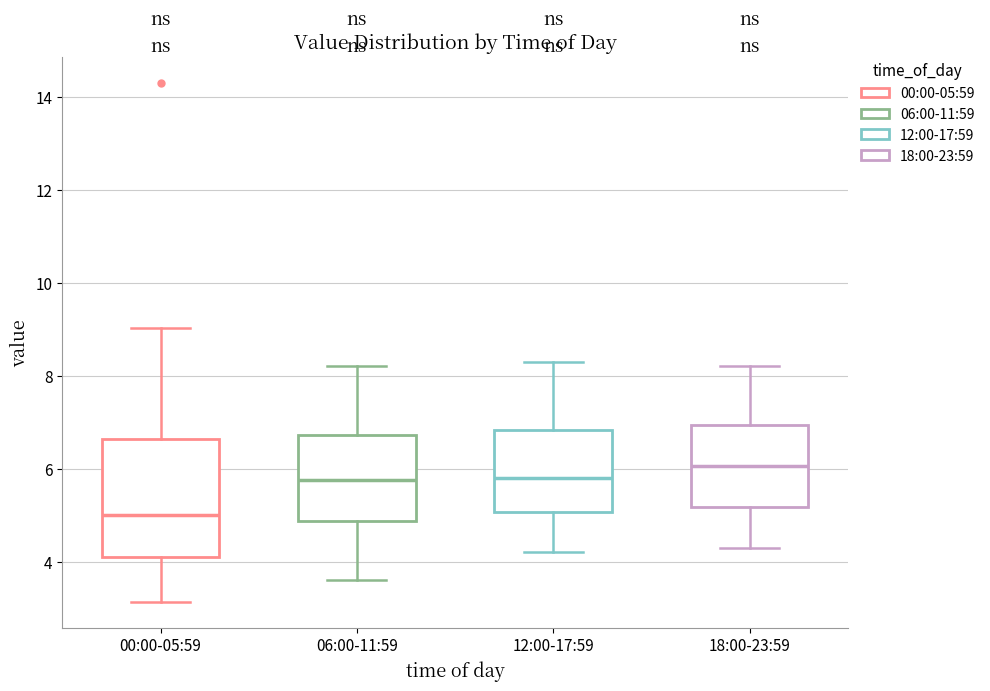

Reading left to right, transcribe this box plot: for each box, give where its median line is, the range the box spans, and where its two whiskers end, as read against the y-axis. The values are not printed on the chart, so give them approximately, as read against the axis.

00:00-05:59: median 5.0, box 4.2 to 6.6, whiskers 3.2 to 9.0
06:00-11:59: median 5.8, box 4.8 to 6.8, whiskers 3.6 to 8.2
12:00-17:59: median 5.8, box 5.0 to 6.8, whiskers 4.2 to 8.4
18:00-23:59: median 6.0, box 5.2 to 7.0, whiskers 4.4 to 8.2